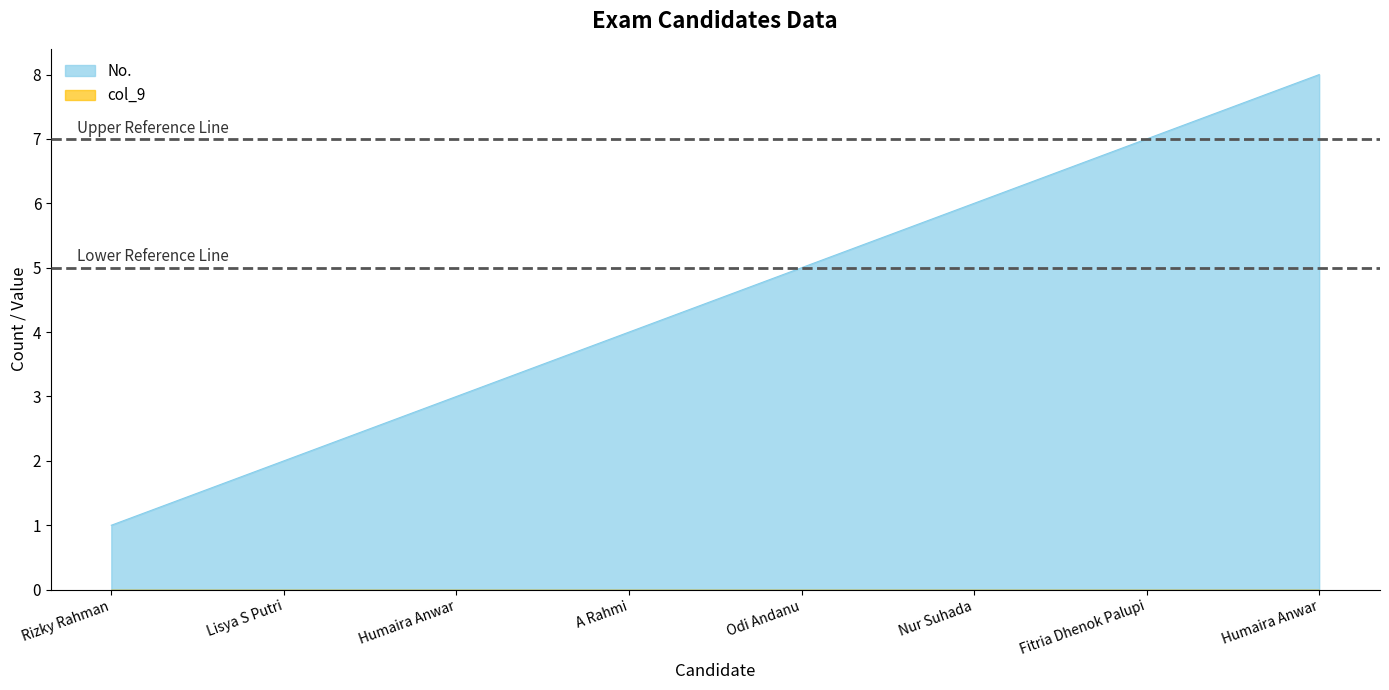

Read the value at Nur Suhada.

6